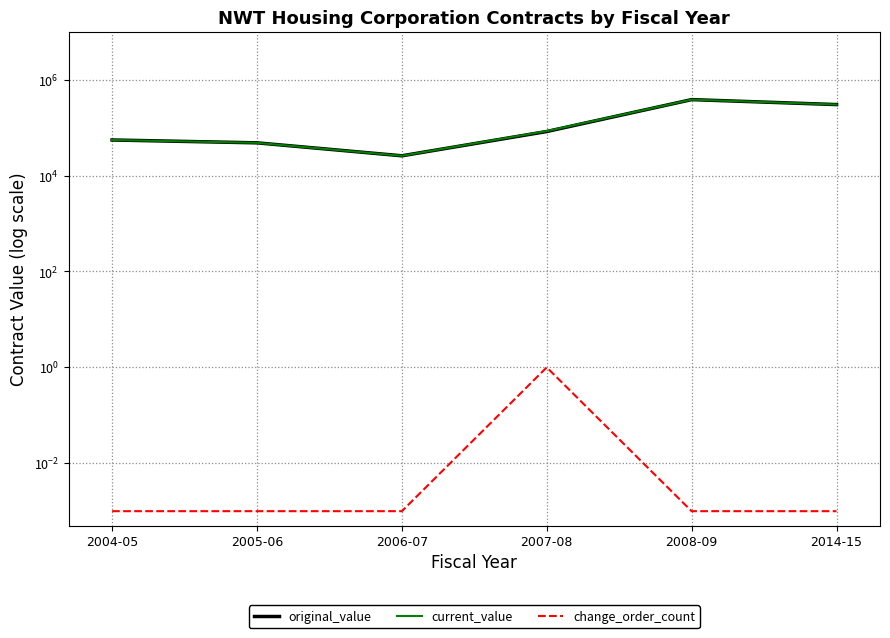

What is the difference between the highest and lowest values at 2014-15?

303361.0